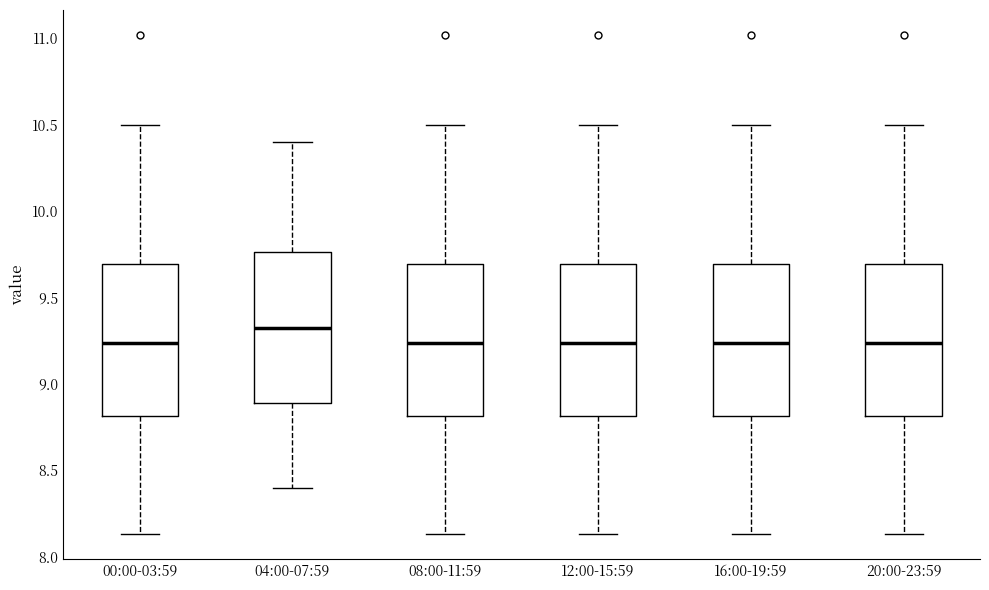

Which box's median line is the highest?

04:00-07:59